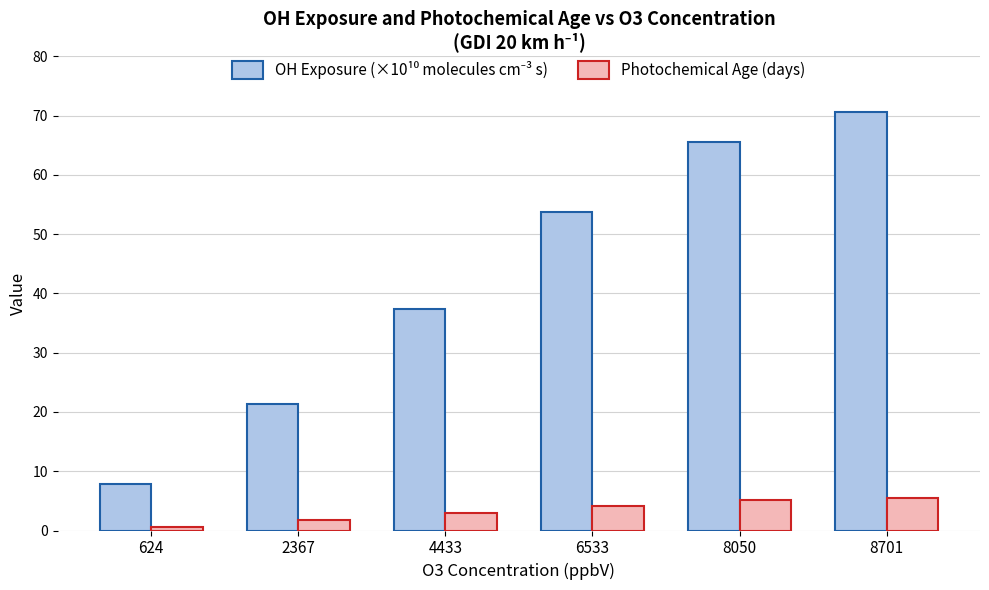

What is the difference between the highest and lowest values at 2367?

19.7